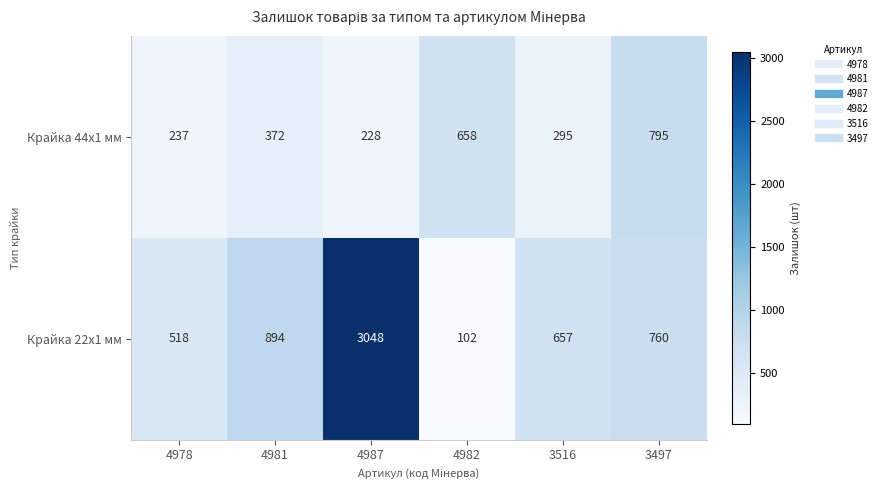

Where is Крайка 22x1 мм nearest to the value 1575?

4981